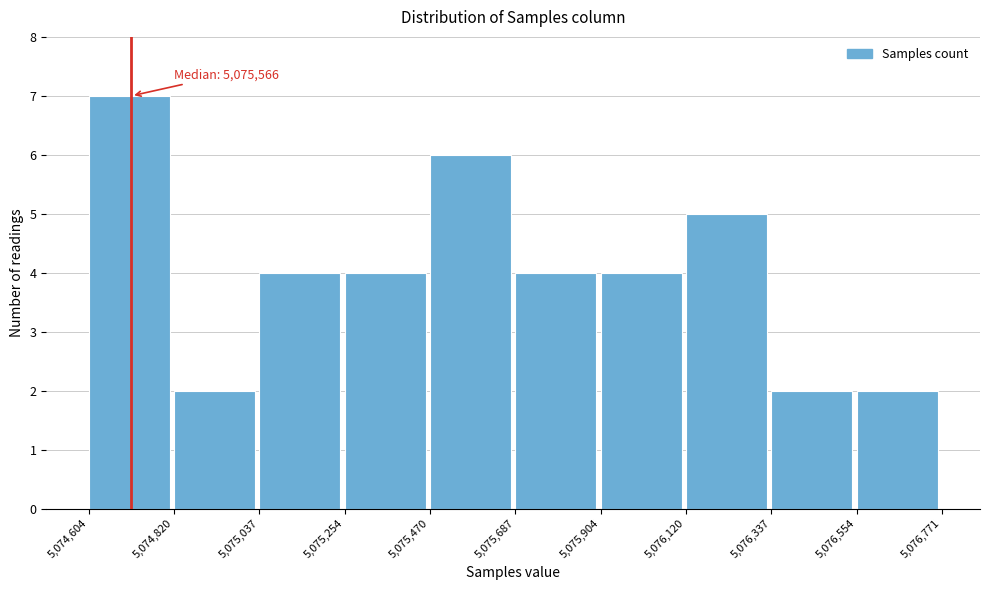

Which range on the x-axis has the tallest bar?

5,074,604 to 5,074,820